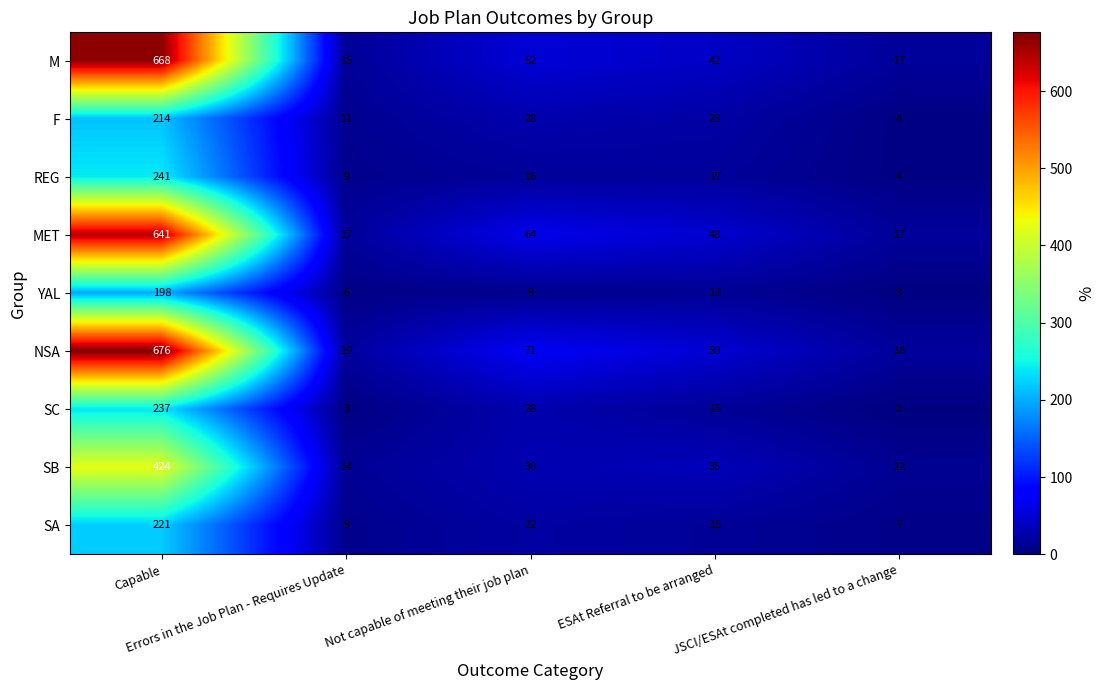

What is the sum of all REG values?

287